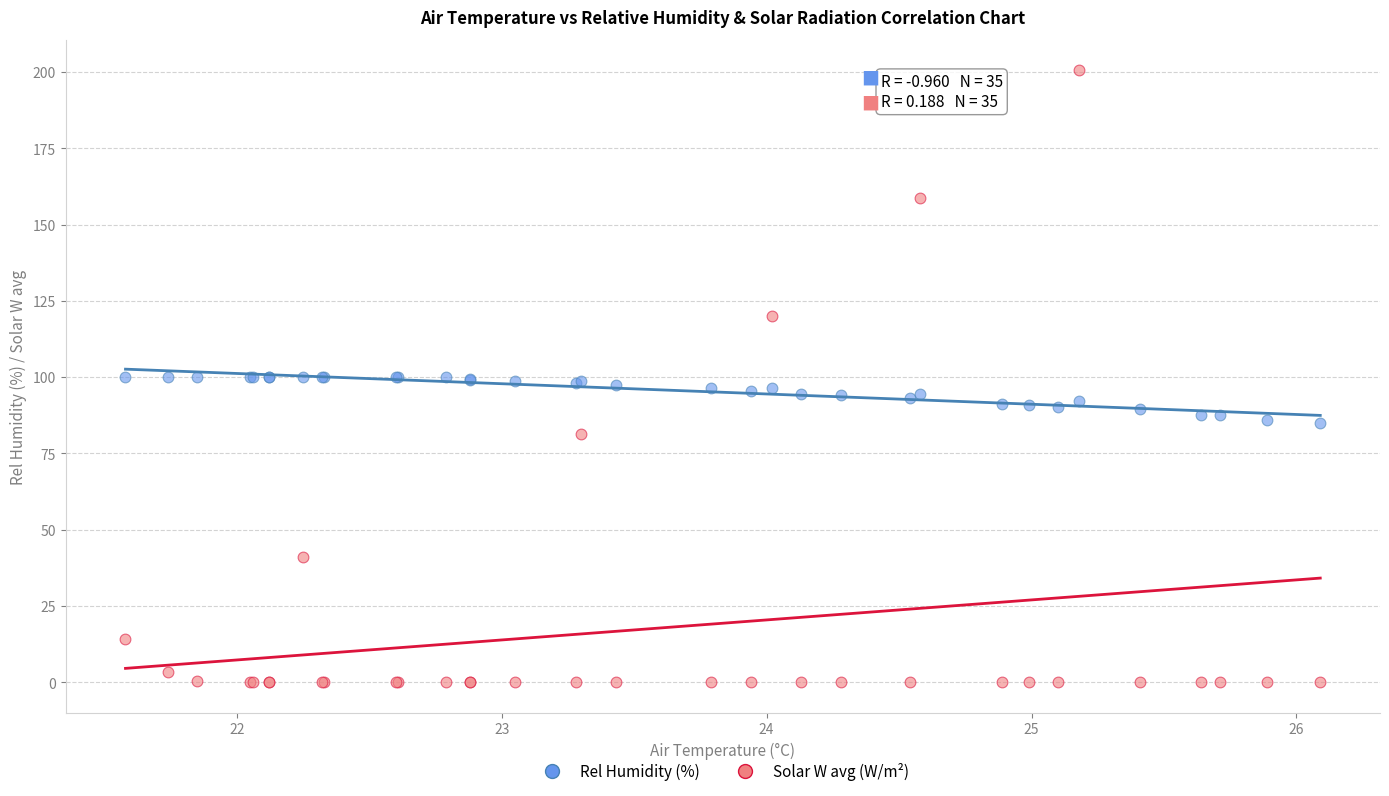

Which series reaches the minimum Y coordinate?

Solar W avg (W/m²)